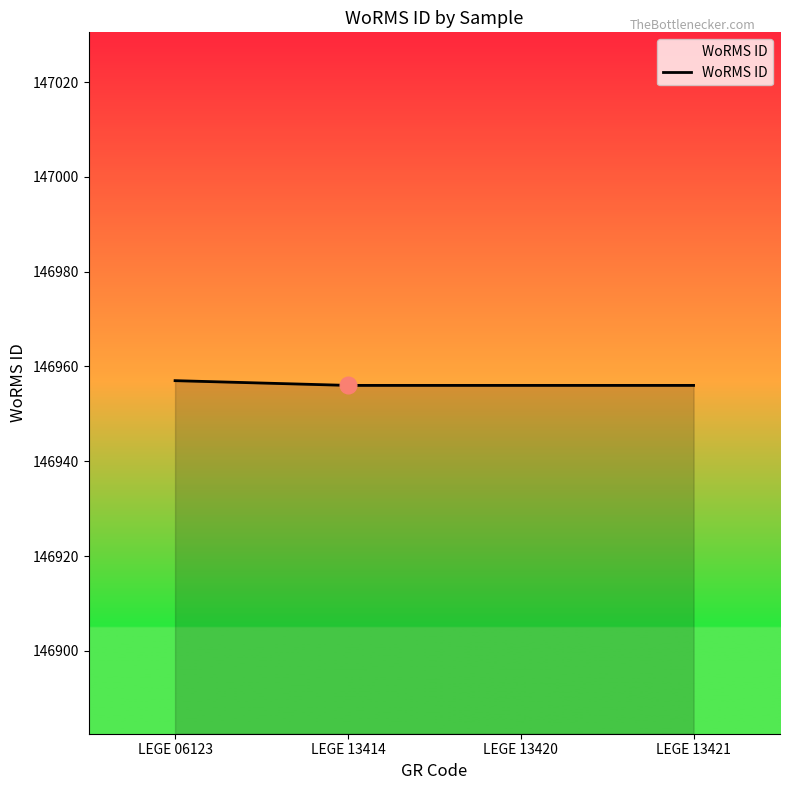

How many lines are shown in the chart?

1